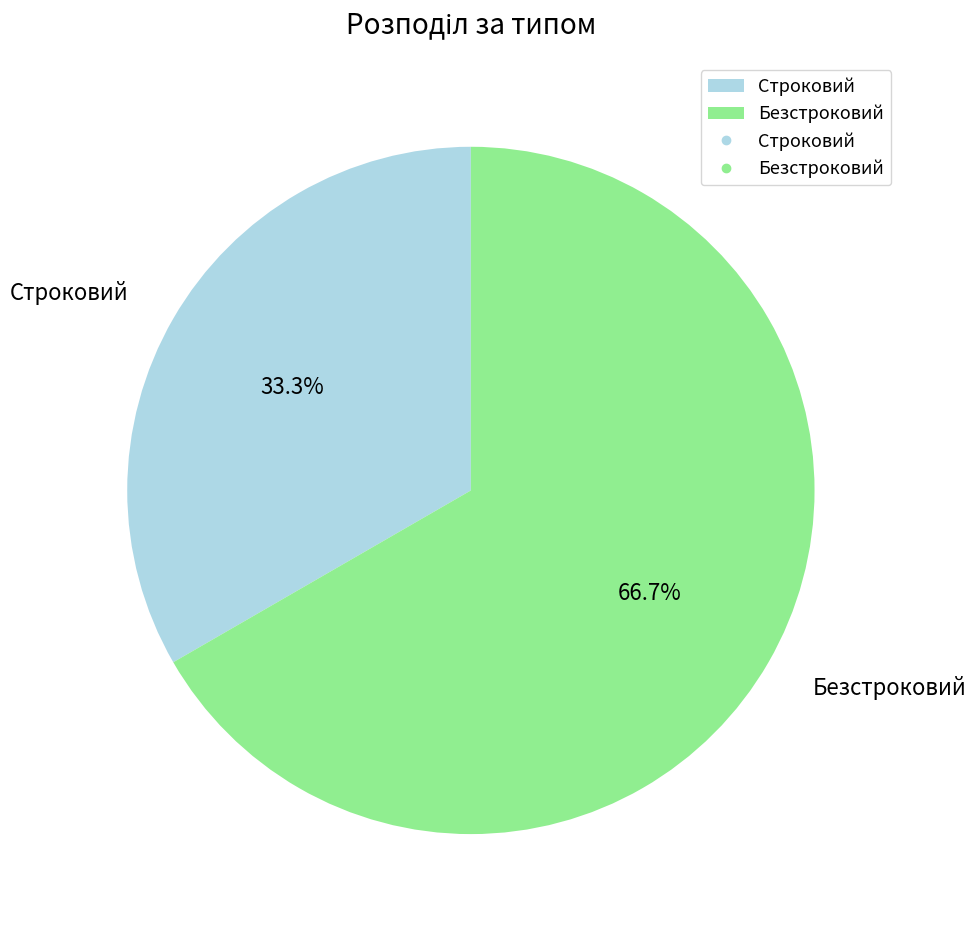

Between Строковий and Безстроковий, which is larger?

Безстроковий